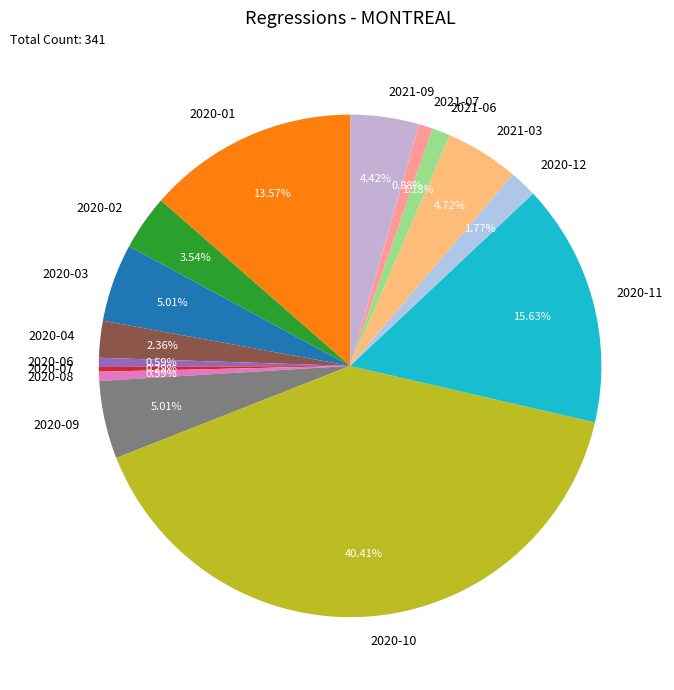

To the nearest percent, what percentage of the pie is 2020-03?

5%